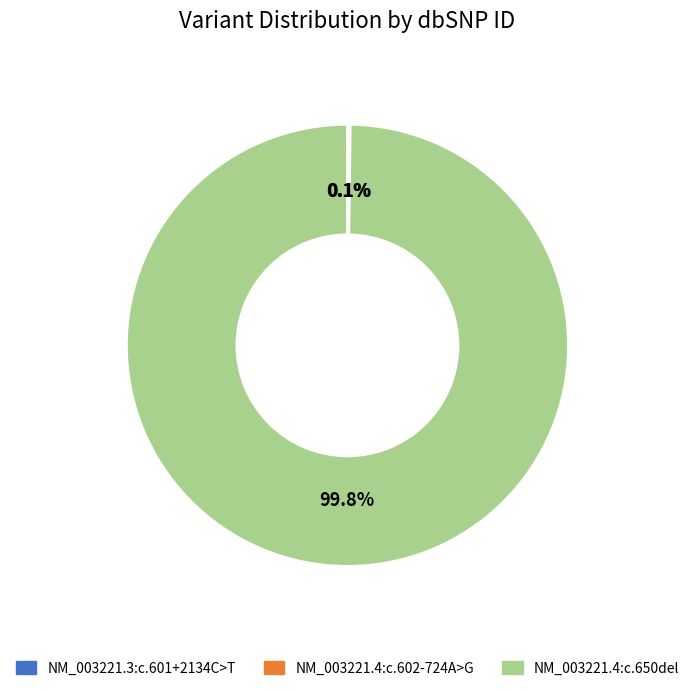

The NM_003221.4:c.650del slice represents 94% of the pie. True or false?

False